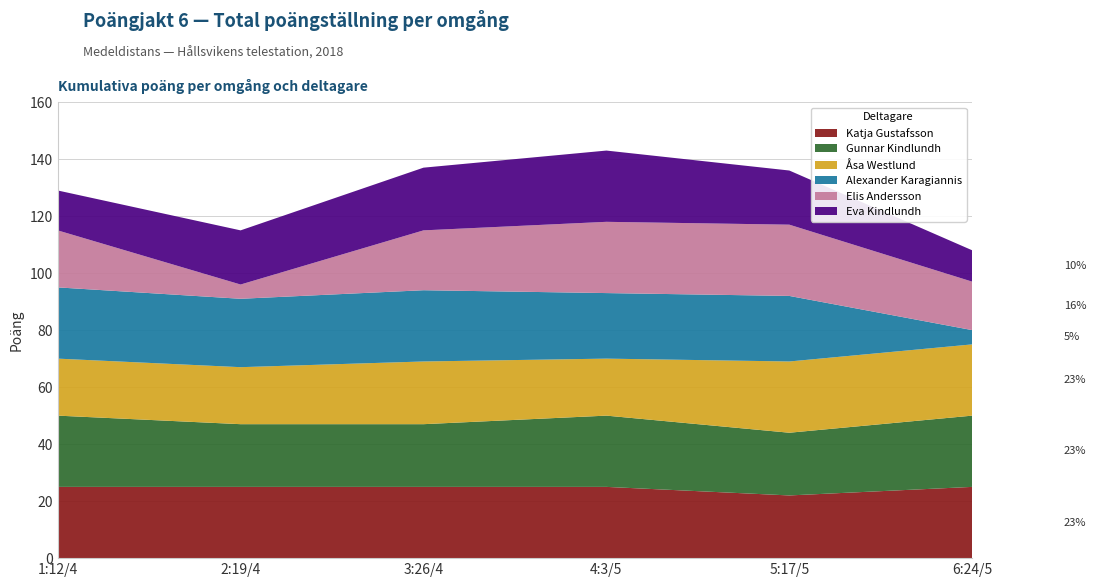

Reading right to left, list all the values displayed in this chart.

Katja Gustafsson: 6:24/5=25	5:17/5=22	4:3/5=25	3:26/4=25	2:19/4=25	1:12/4=25
Gunnar Kindlundh: 6:24/5=25	5:17/5=22	4:3/5=25	3:26/4=22	2:19/4=22	1:12/4=25
Åsa Westlund: 6:24/5=25	5:17/5=25	4:3/5=20	3:26/4=22	2:19/4=20	1:12/4=20
Alexander Karagiannis: 6:24/5=5	5:17/5=23	4:3/5=23	3:26/4=25	2:19/4=24	1:12/4=25
Elis Andersson: 6:24/5=17	5:17/5=25	4:3/5=25	3:26/4=21	2:19/4=5	1:12/4=20
Eva Kindlundh: 6:24/5=11	5:17/5=19	4:3/5=25	3:26/4=22	2:19/4=19	1:12/4=14